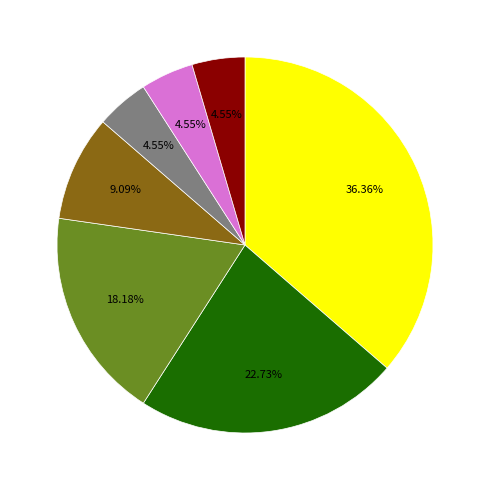

Does any single category account for the majority?

No